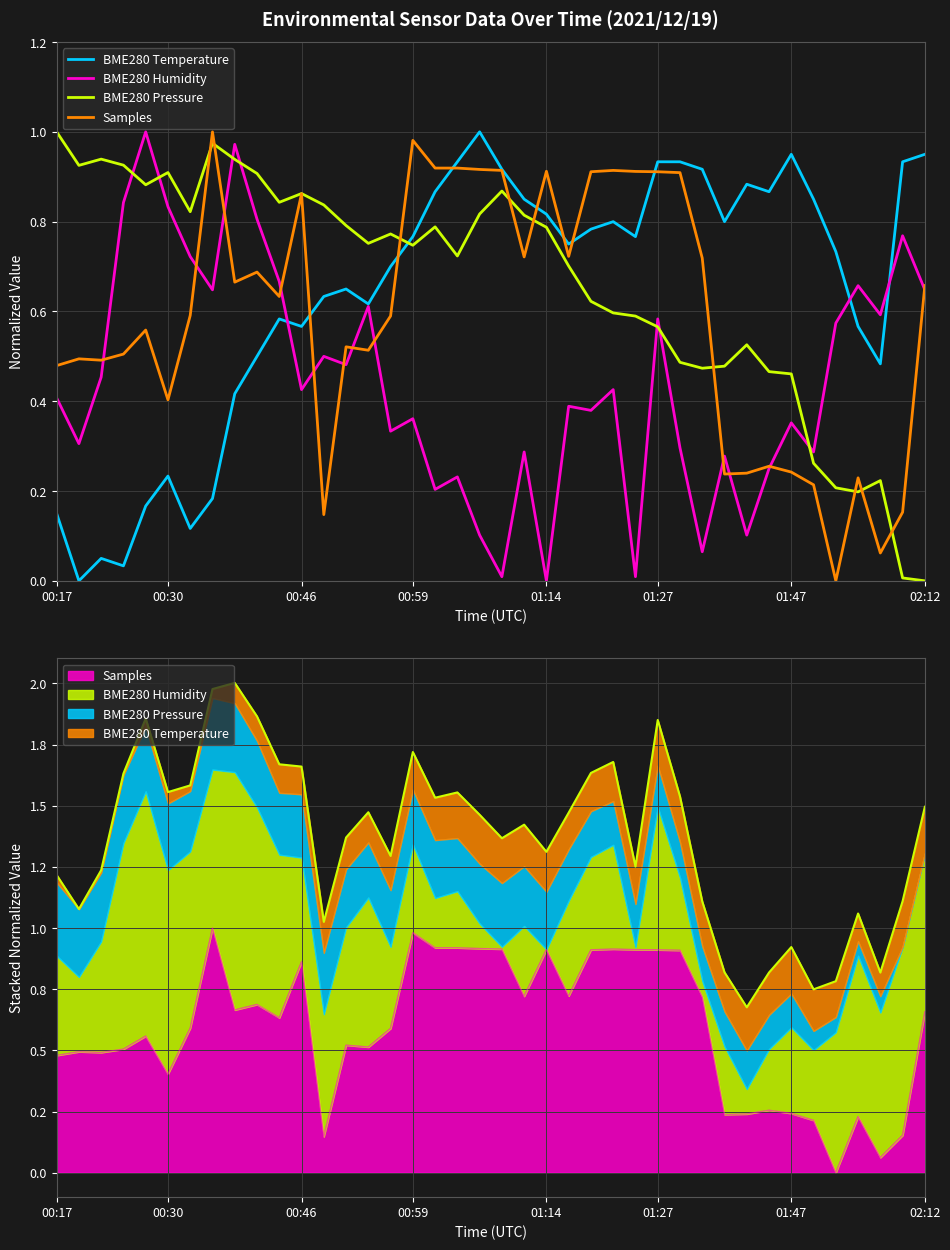

Which category has the highest value across all series?

19